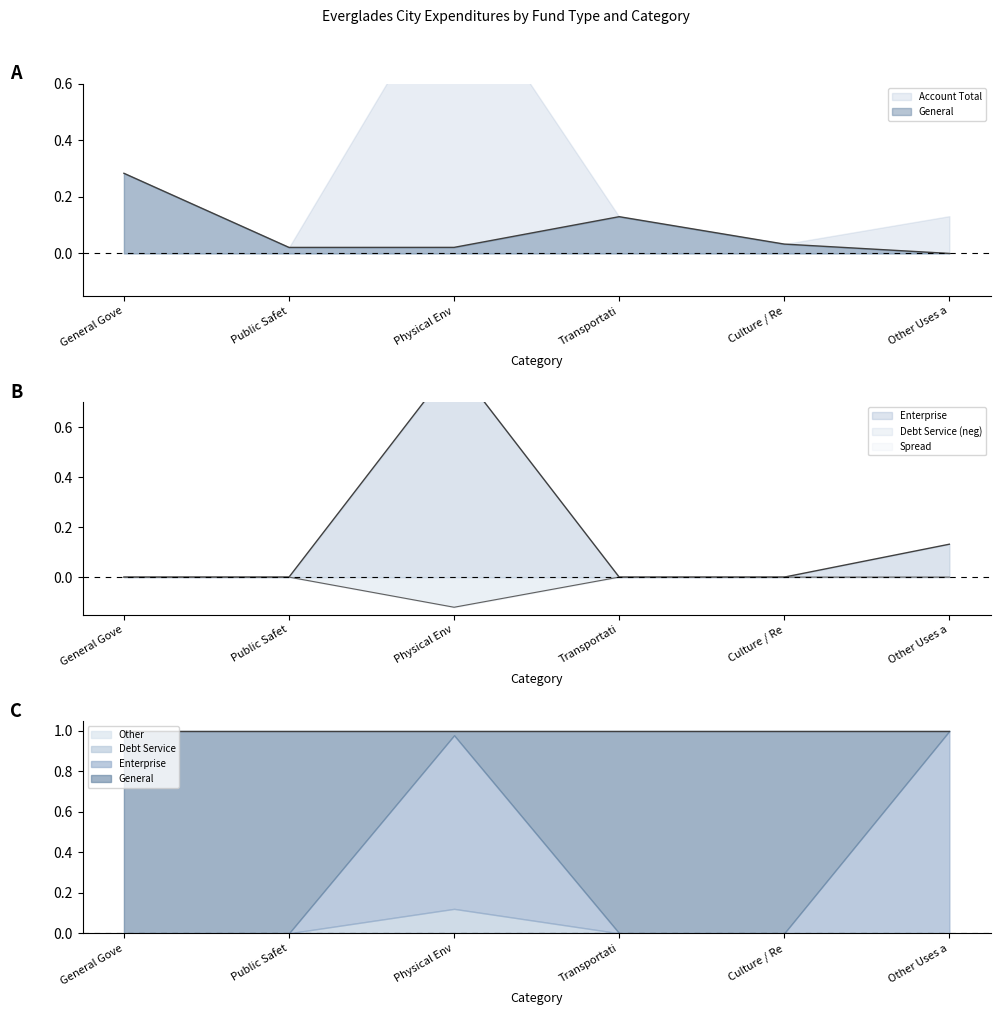

Is it true that Debt Service (neg) equals 0.0 at Public Safet?

True